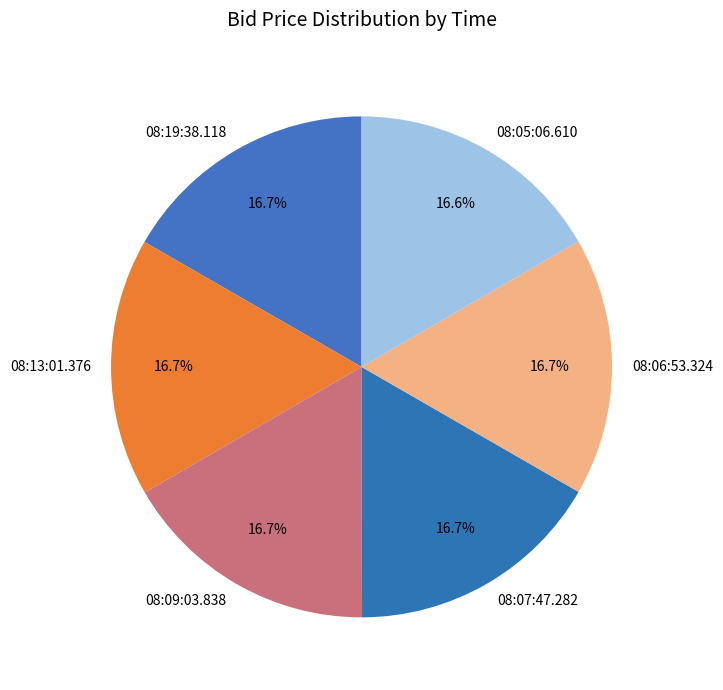

What percentage is NOT represented by 08:07:47.282?

83.3%